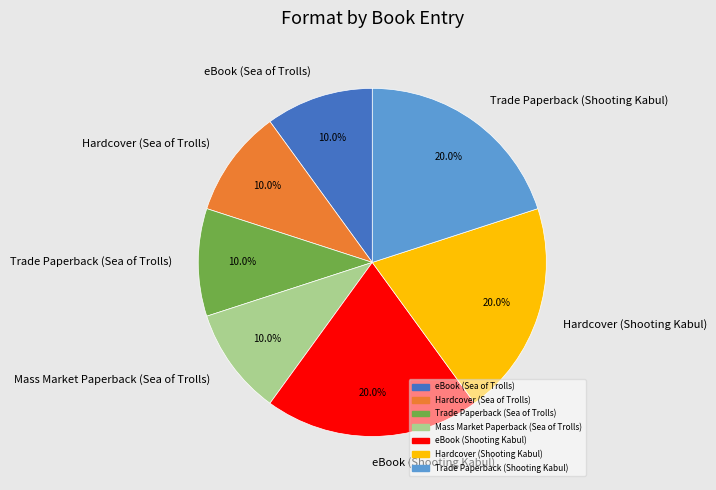

Approximately how many times larger is the value at Hardcover (Shooting Kabul) compared to Trade Paperback (Sea of Trolls)?

2.0